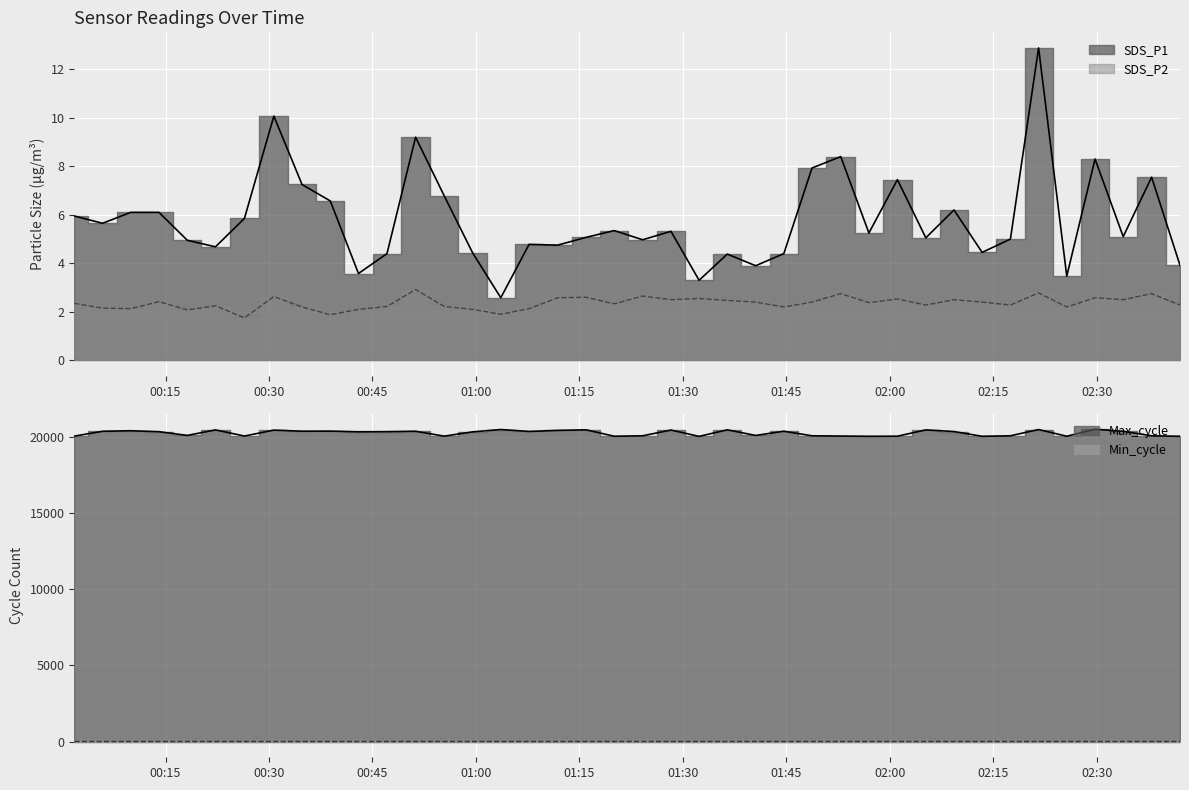

What is the total value across all series at 2021/08/18 02:17:29?

20082.3